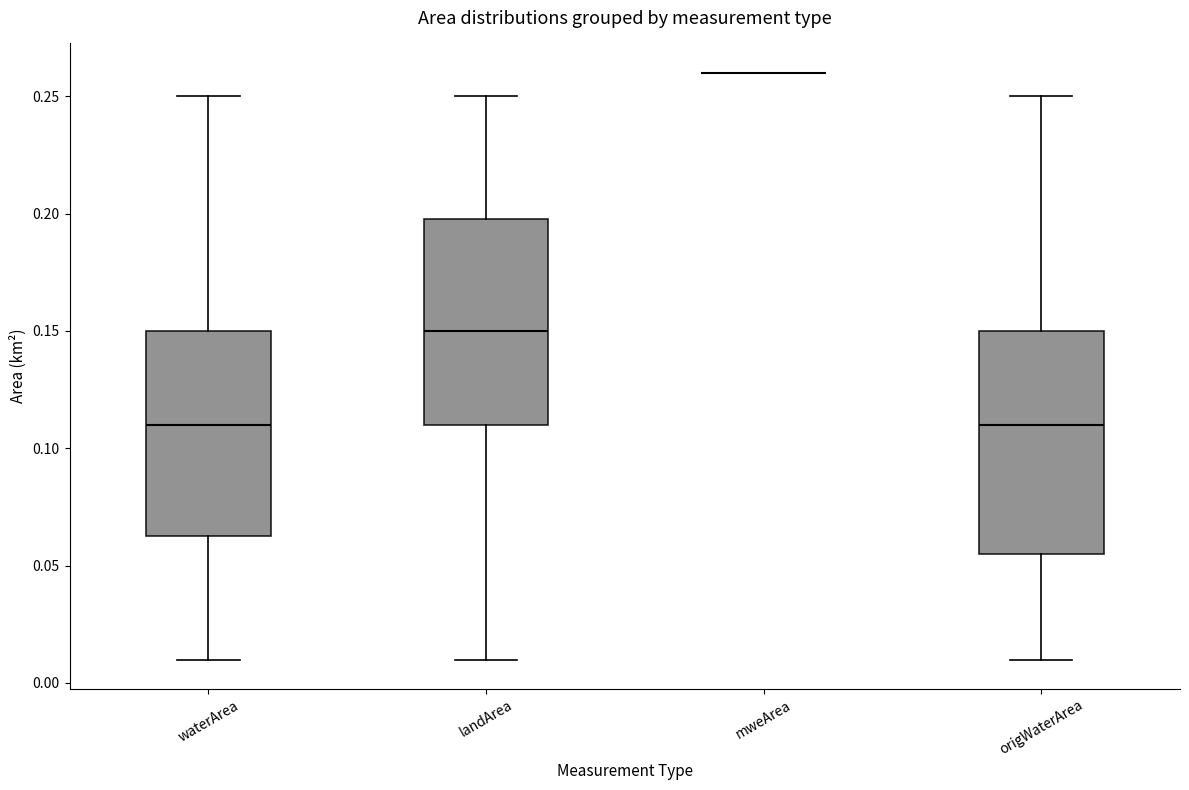

Reading left to right, read every box against the y-axis: the position of its median line, the range the box covers, and the ends of its whiskers. The values are not printed on the chart, so give them approximately, as read against the axis.

waterArea: median 0.110, box 0.065 to 0.150, whiskers 0.010 to 0.250
landArea: median 0.150, box 0.110 to 0.200, whiskers 0.010 to 0.250
mweArea: box collapsed to a line at 0.260, whiskers 0.260 to 0.260
origWaterArea: median 0.110, box 0.055 to 0.150, whiskers 0.010 to 0.250